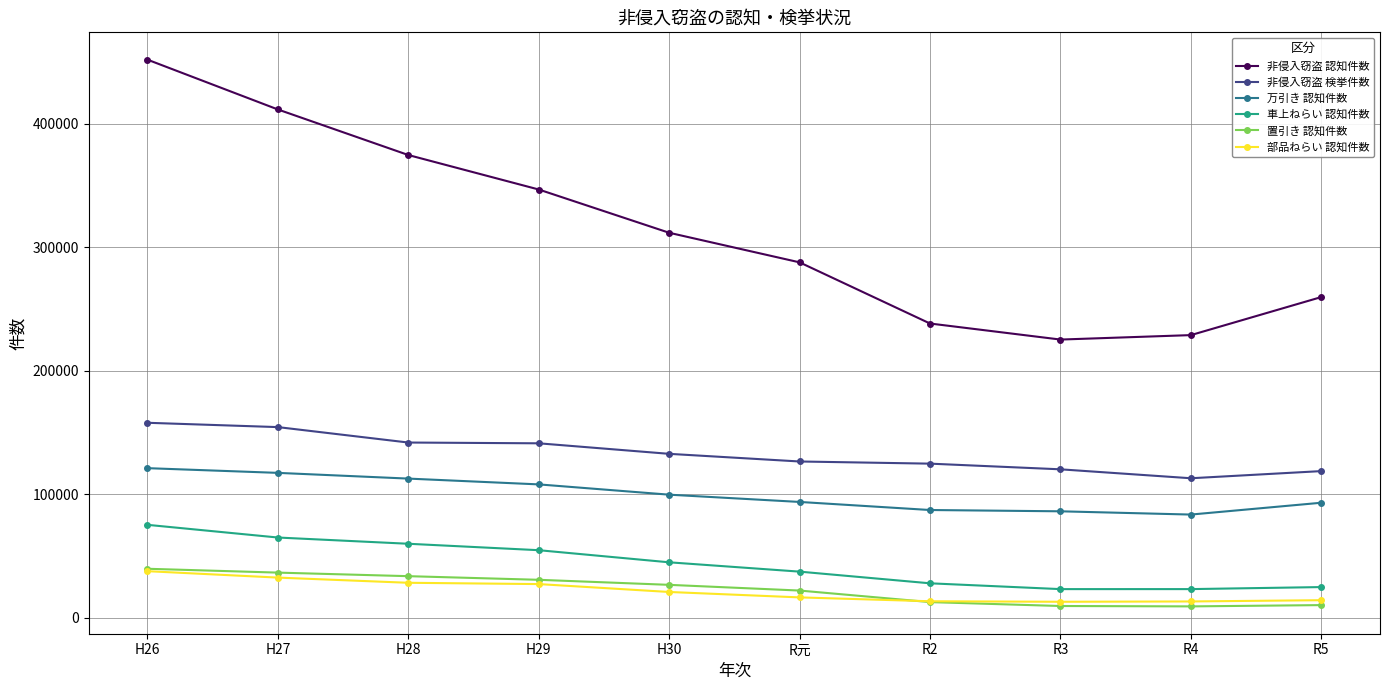

Which label corresponds to the largest value in the chart?

H26